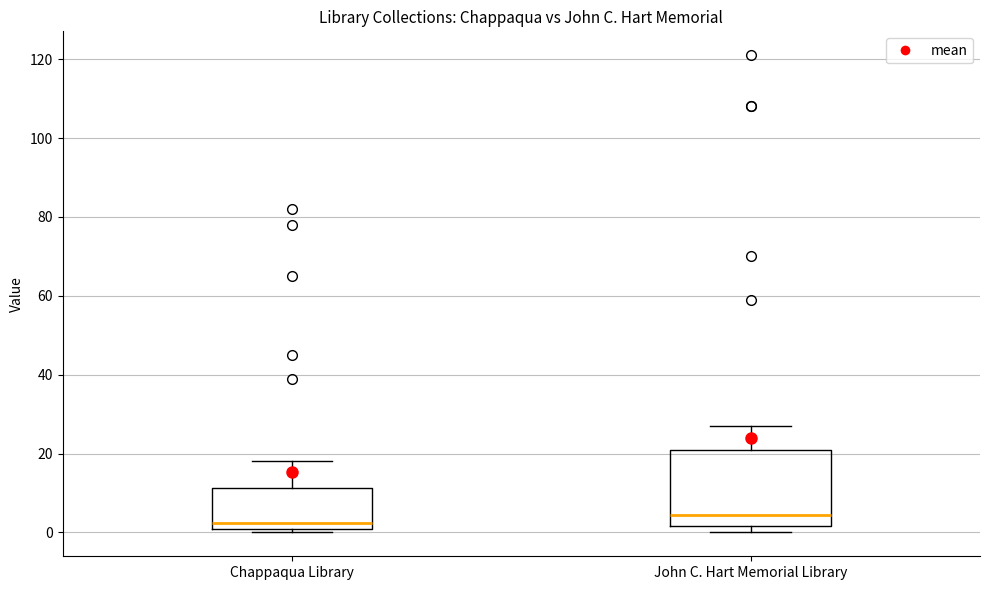

Which box is the tallest, from its lower edge to its upper edge?

John C. Hart Memorial Library